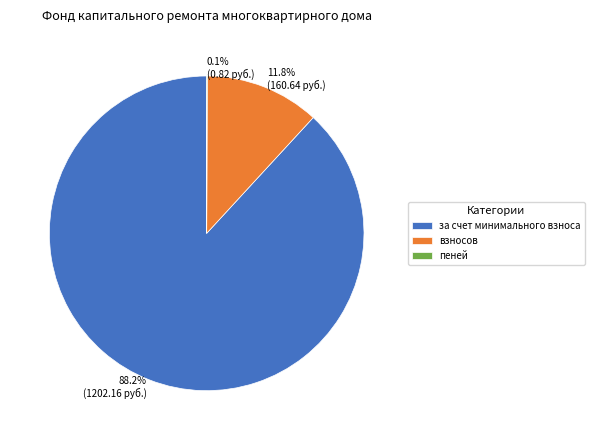

Is there any slice that represents more than half of the pie?

Yes